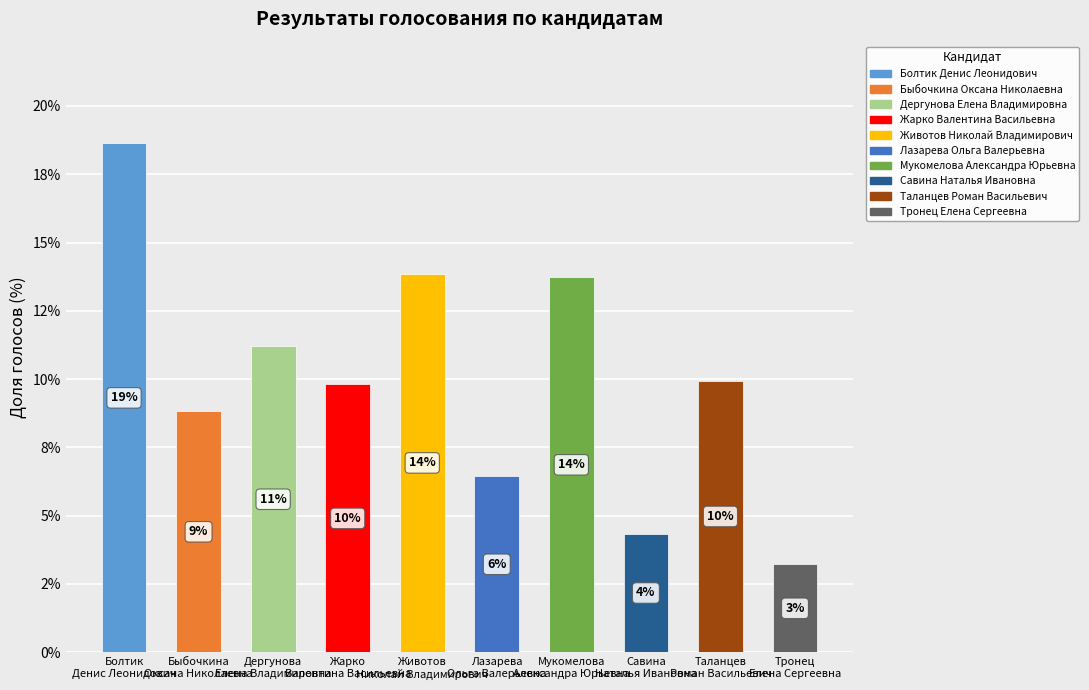

Does the chart contain any negative values?

No